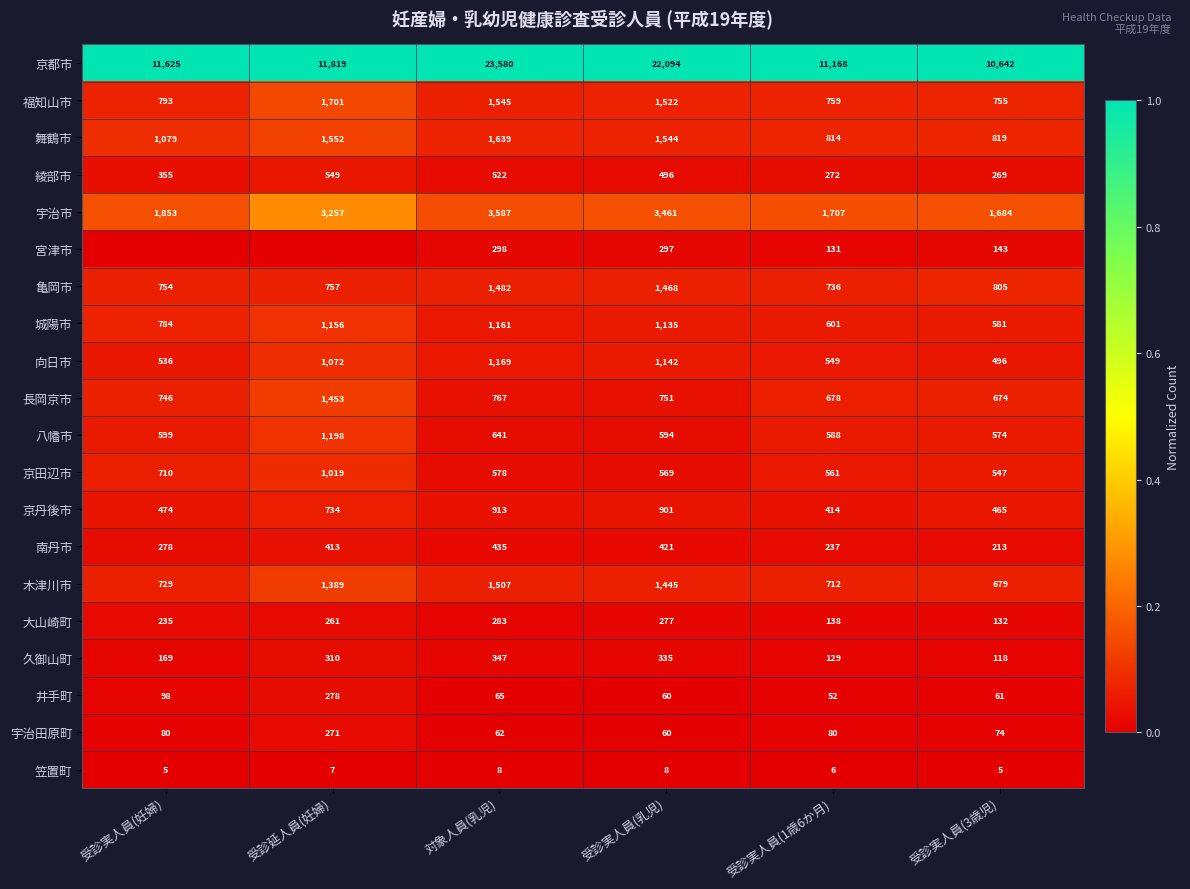

What is the difference between the highest and lowest values at 対象人員(乳児)?

23572